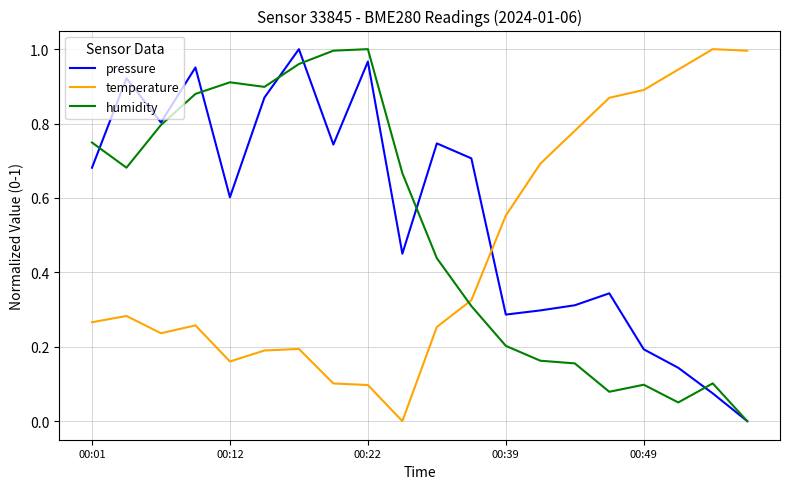

Rank the series by their average value, from lowest to highest.

temperature, humidity, pressure